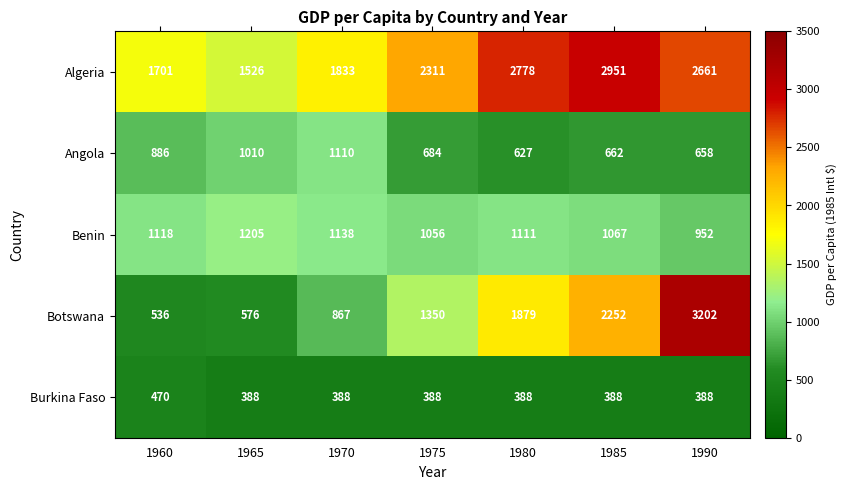

Rank the series by their average value, from lowest to highest.

Burkina Faso, Angola, Benin, Botswana, Algeria